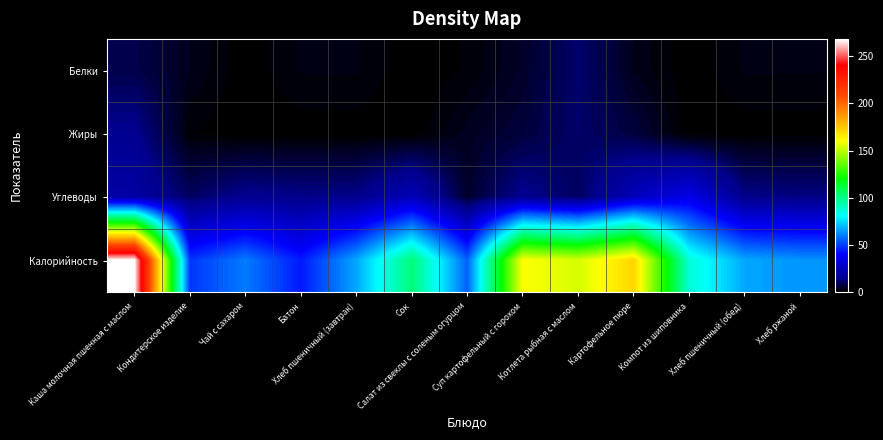

Which series has the largest total across all categories?

Калорийность